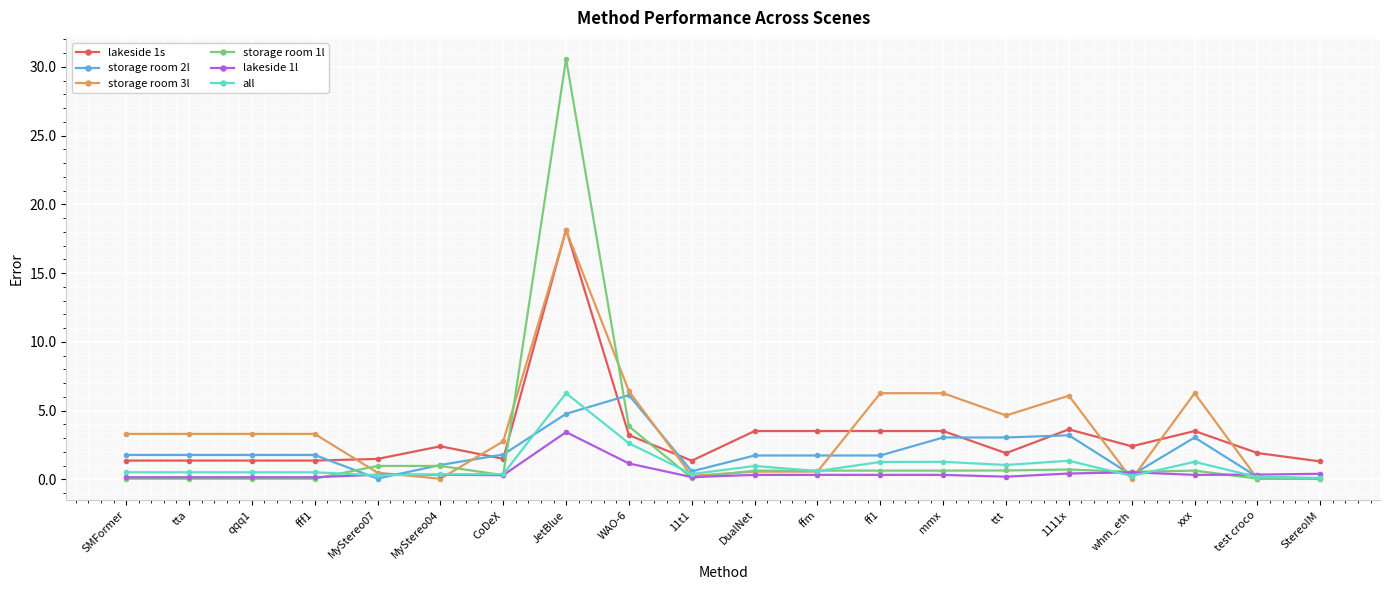

What is the average value of the storage room 2l series?

2.0